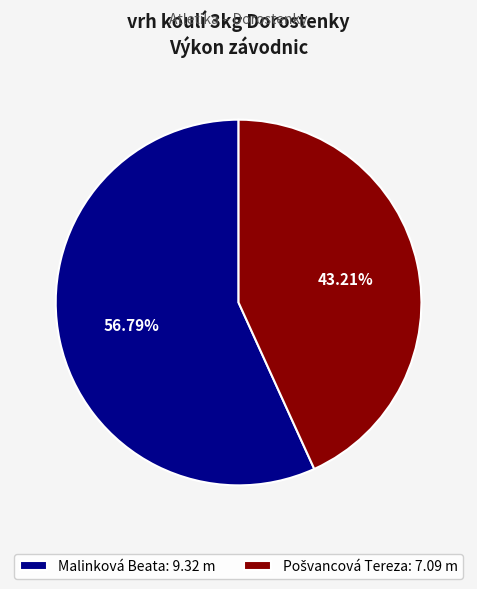

How many slices are in this pie chart?

2